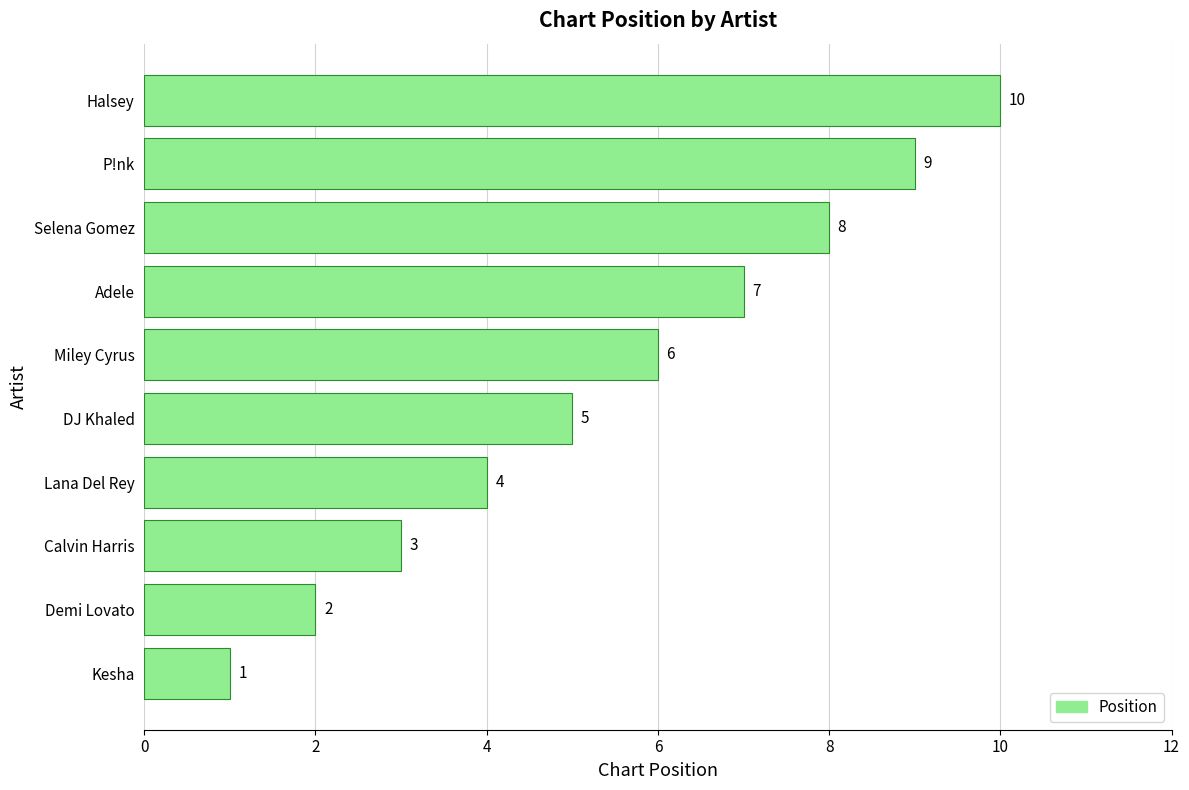

Rank the categories by value from highest to lowest.

Halsey, P!nk, Selena Gomez, Adele, Miley Cyrus, DJ Khaled, Lana Del Rey, Calvin Harris, Demi Lovato, Kesha